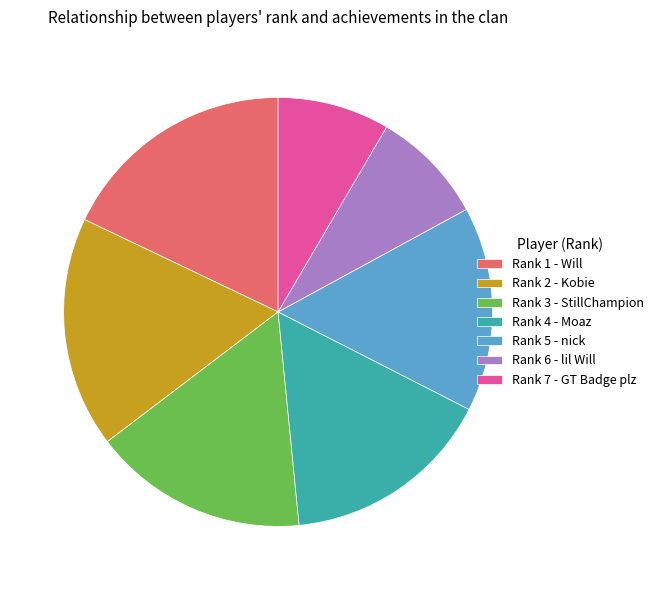

How many segments does this pie chart have?

7